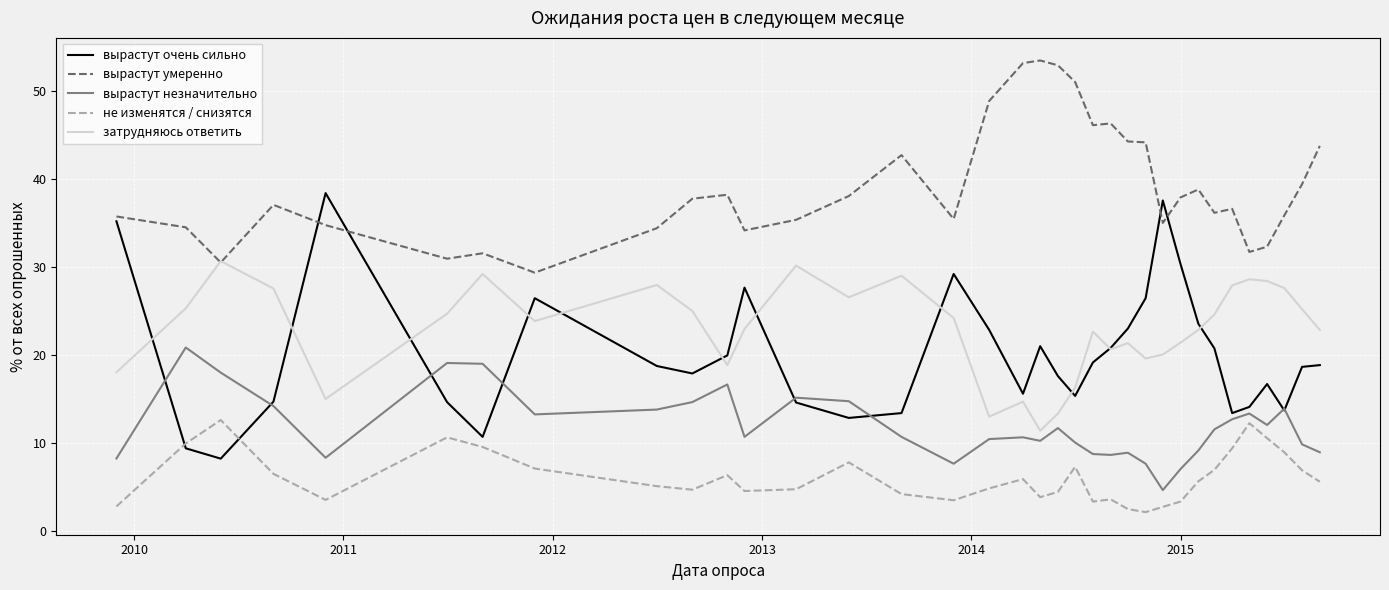

Which series has the largest total across all categories?

вырастут умеренно